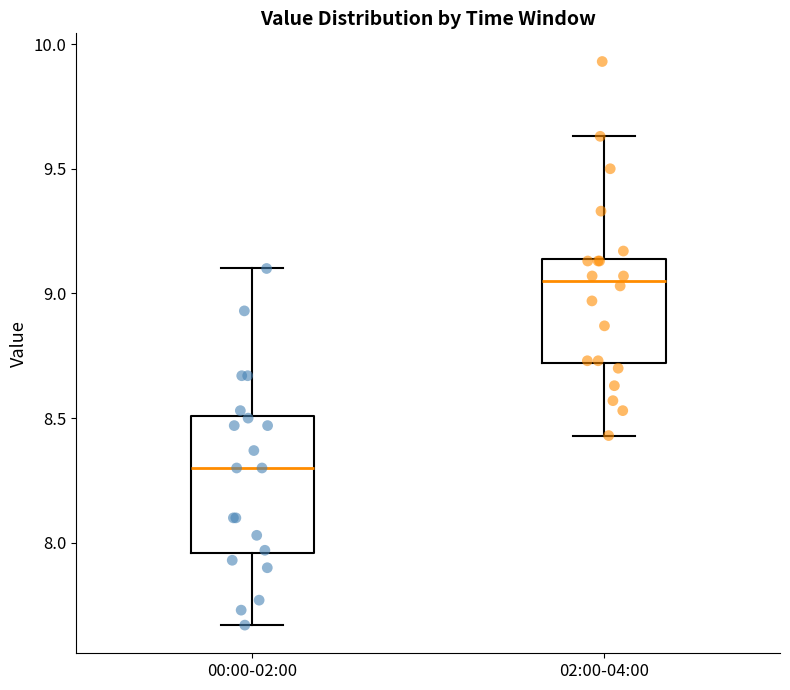

Which box's median line is the highest?

02:00-04:00